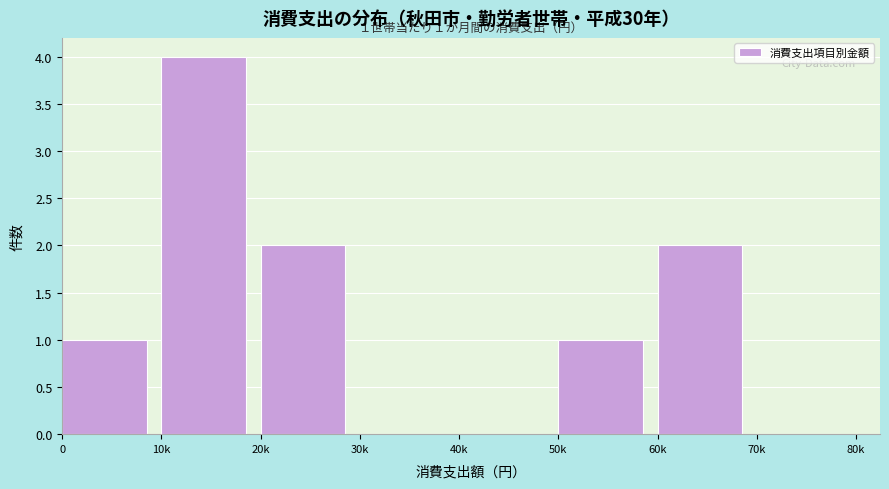

Reading left to right, extract all data points from this chart.

0=1	10k=4	20k=2	30k=0	40k=0	50k=1	60k=2	70k=0